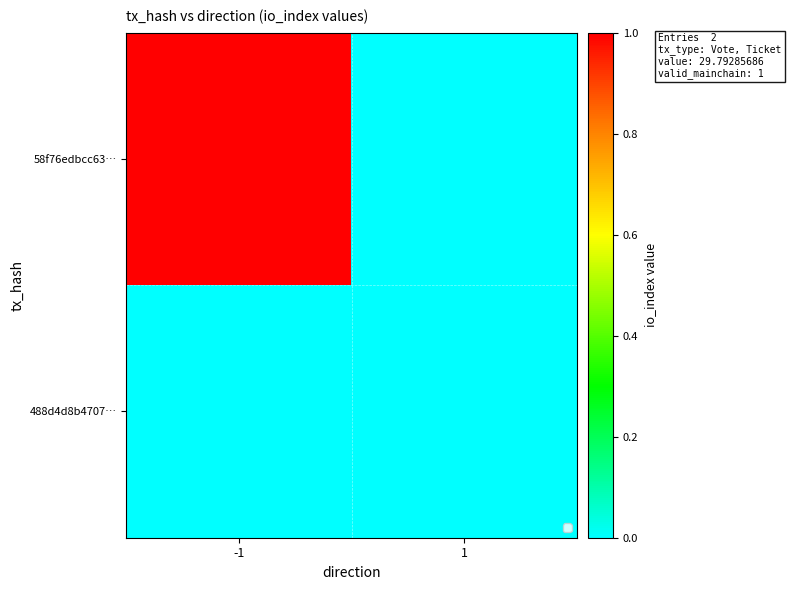

At how many categories does at least one series exceed 0?

1